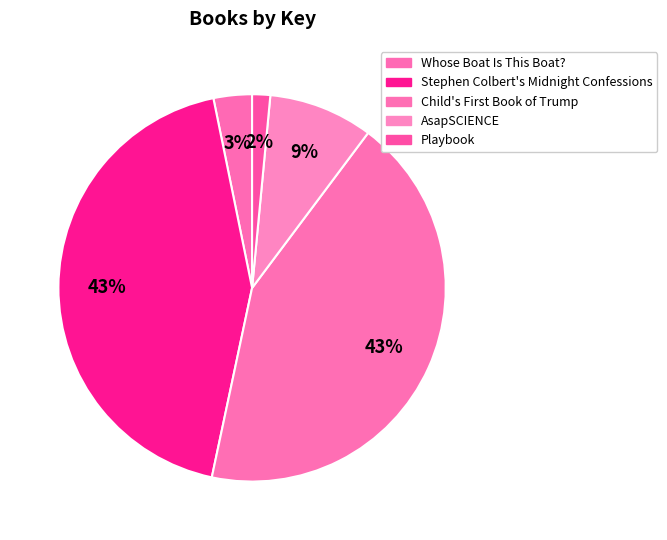

The AsapSCIENCE slice represents 23% of the pie. True or false?

False